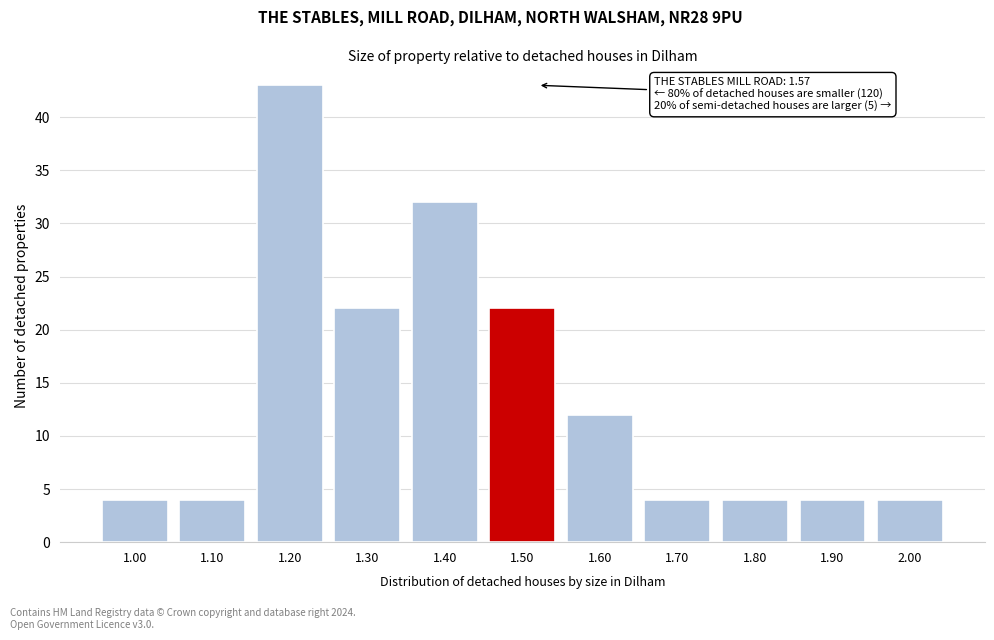

Reading left to right, list all the values displayed in this chart.

1.00=4	1.10=4	1.20=43	1.30=22	1.40=32	1.50=22	1.60=12	1.70=4	1.80=4	1.90=4	2.00=4